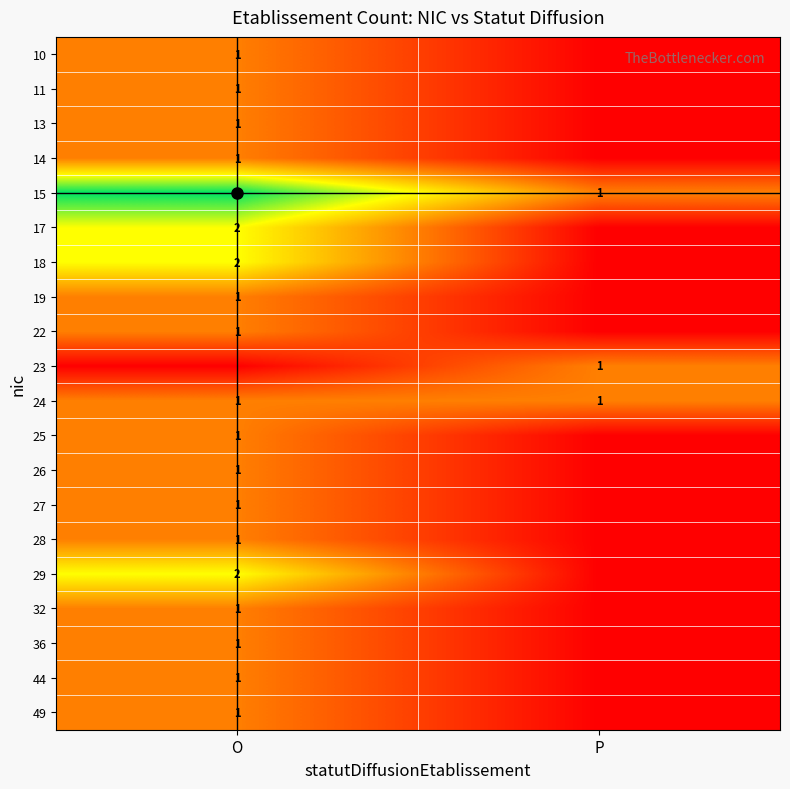

Is it true that 17 equals 1 at O?

False